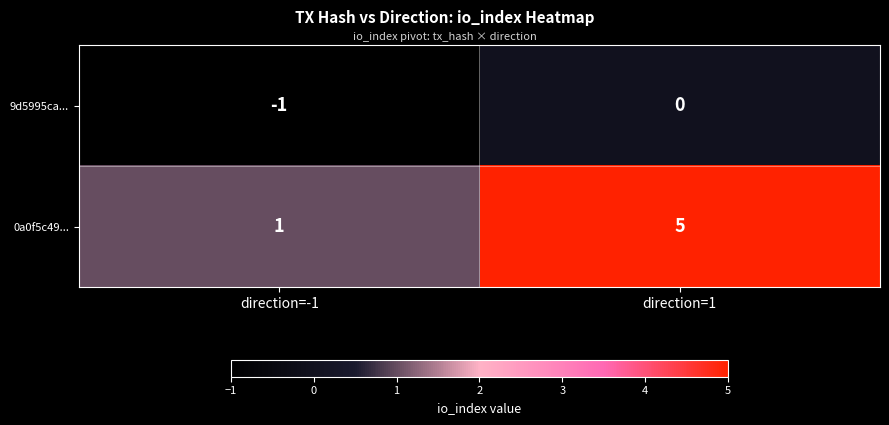

What is the smallest value displayed?

-1